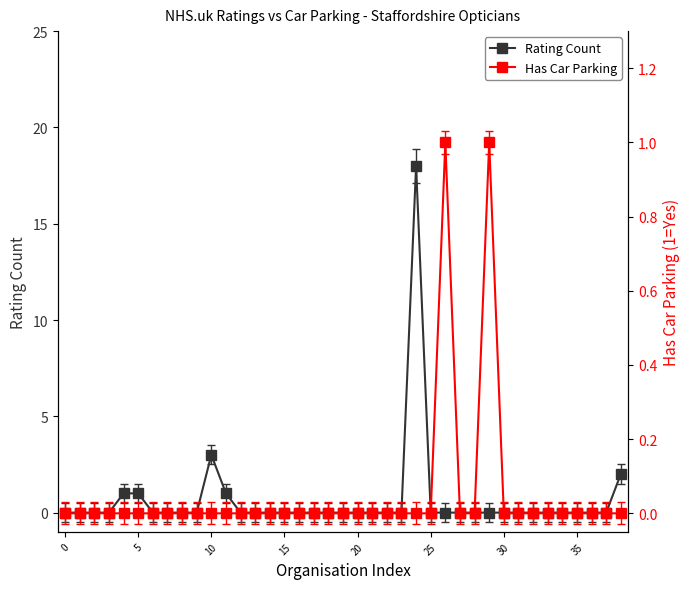

Is it true that Rating Count equals 7 at 15?

False